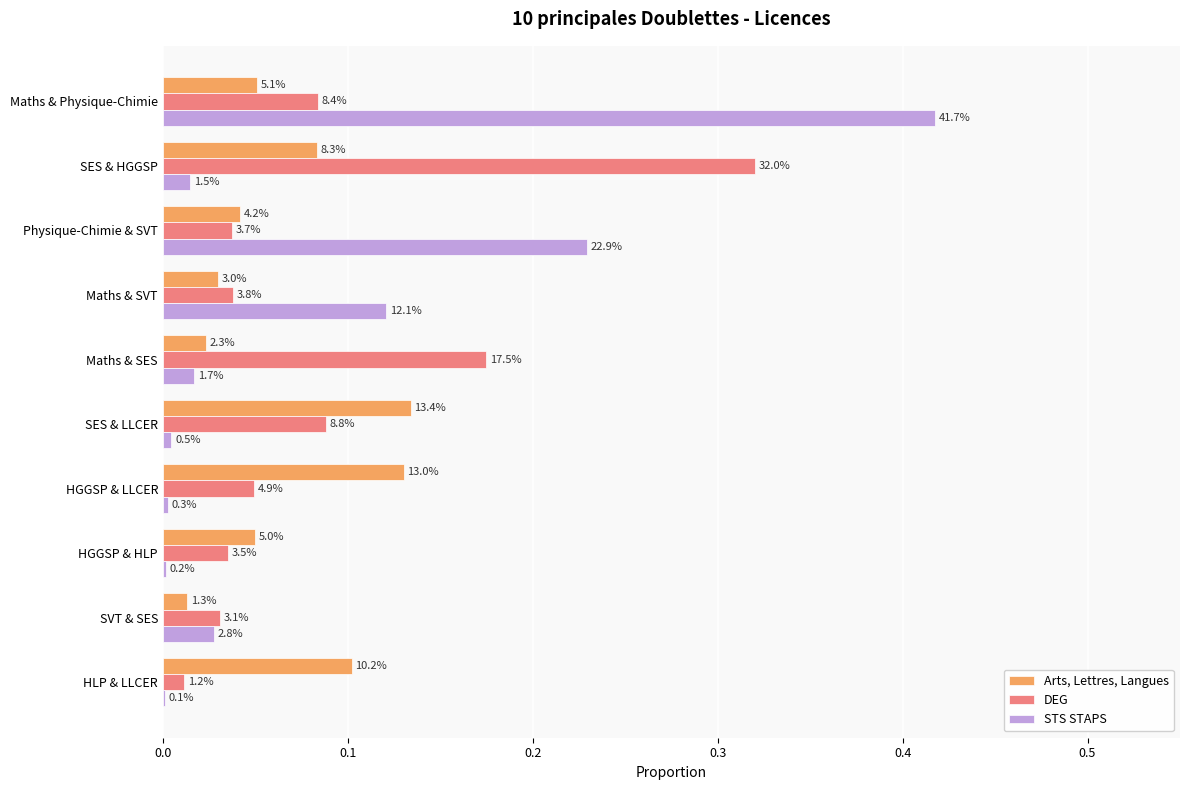

What are all the series names shown in the legend?

Arts, Lettres, Langues, DEG, STS STAPS